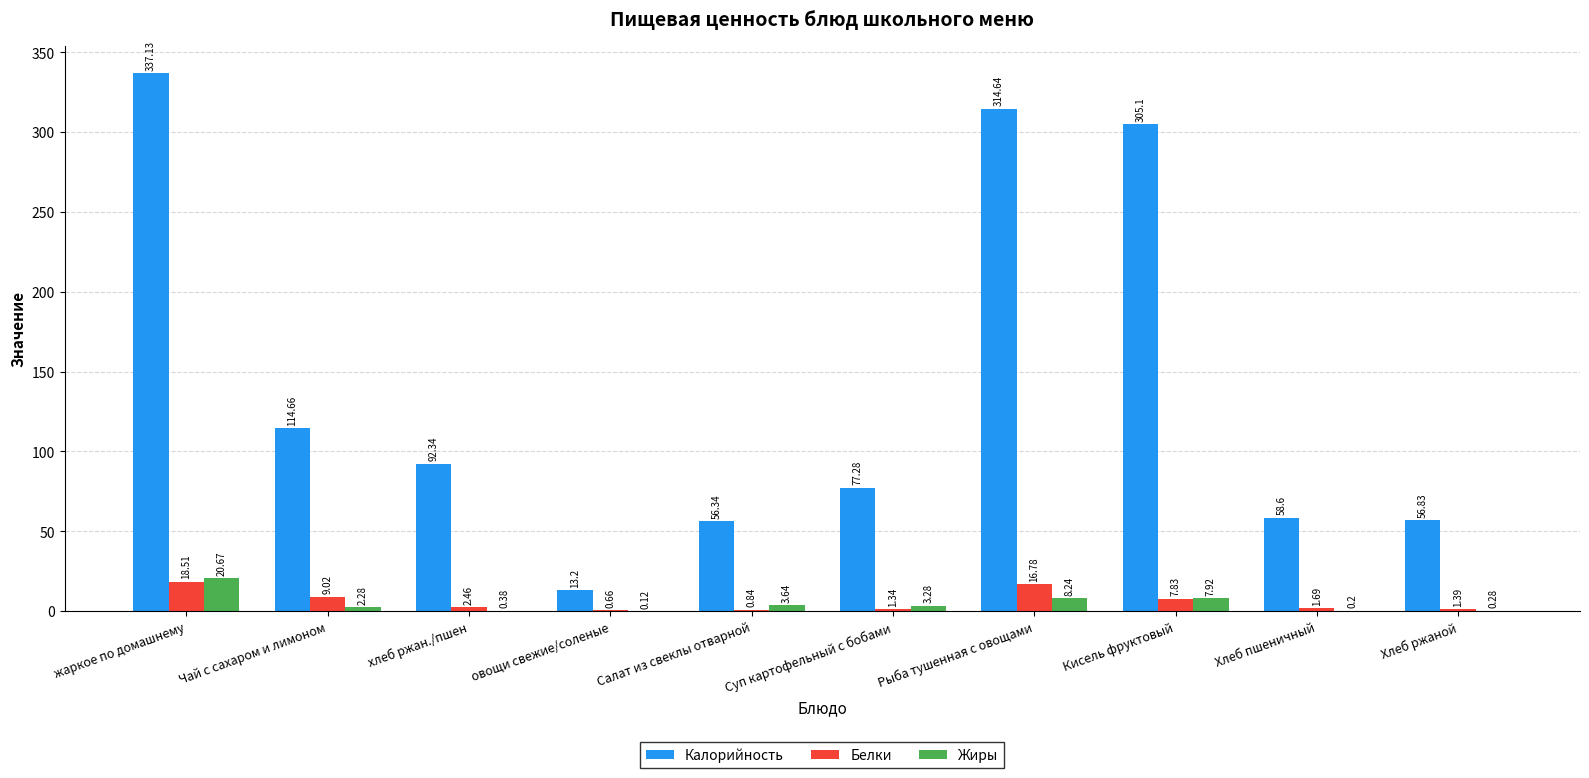

Which series changed the most between Рыба тушенная с овощами and Кисель фруктовый?

Калорийность